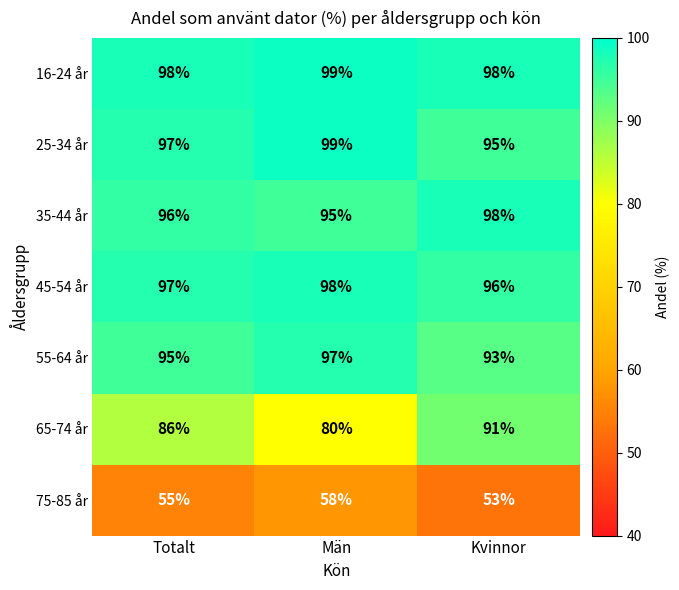

Reading left to right, transcribe all the data shown in this chart.

16-24 år: Totalt=98	Män=99	Kvinnor=98
25-34 år: Totalt=97	Män=99	Kvinnor=95
35-44 år: Totalt=96	Män=95	Kvinnor=98
45-54 år: Totalt=97	Män=98	Kvinnor=96
55-64 år: Totalt=95	Män=97	Kvinnor=93
65-74 år: Totalt=86	Män=80	Kvinnor=91
75-85 år: Totalt=55	Män=58	Kvinnor=53